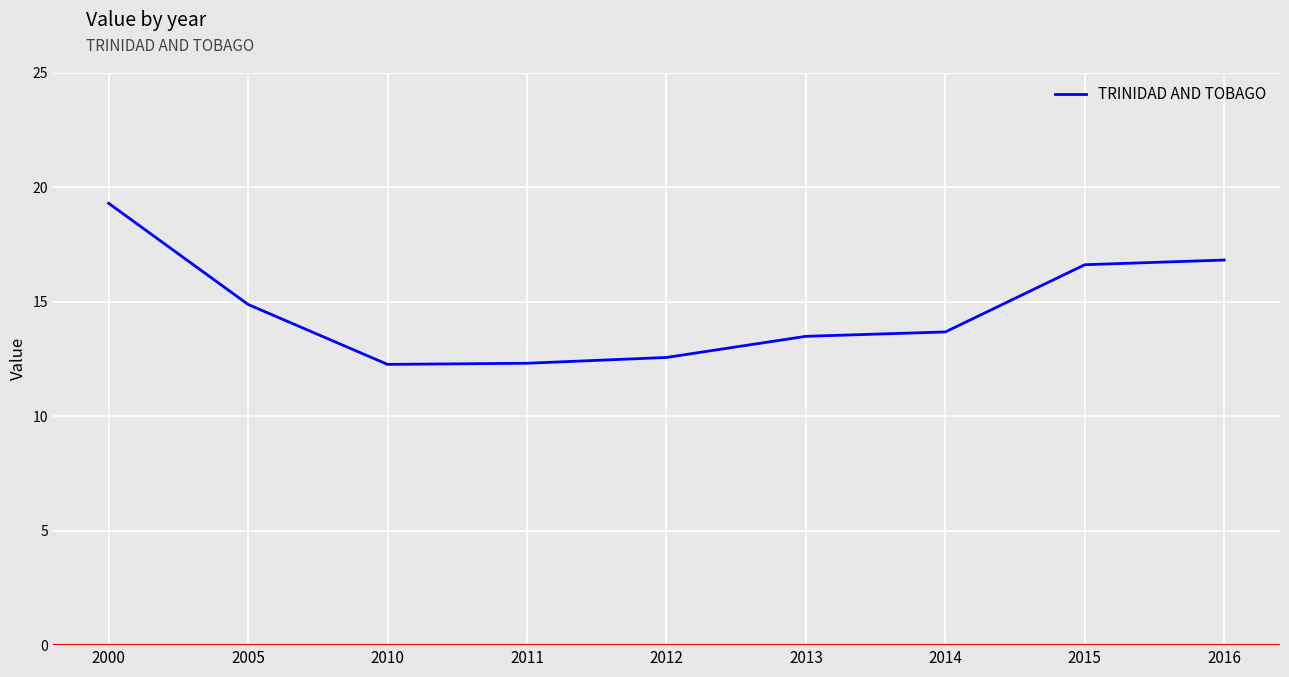

What is the approximate value at 2015?

16.6